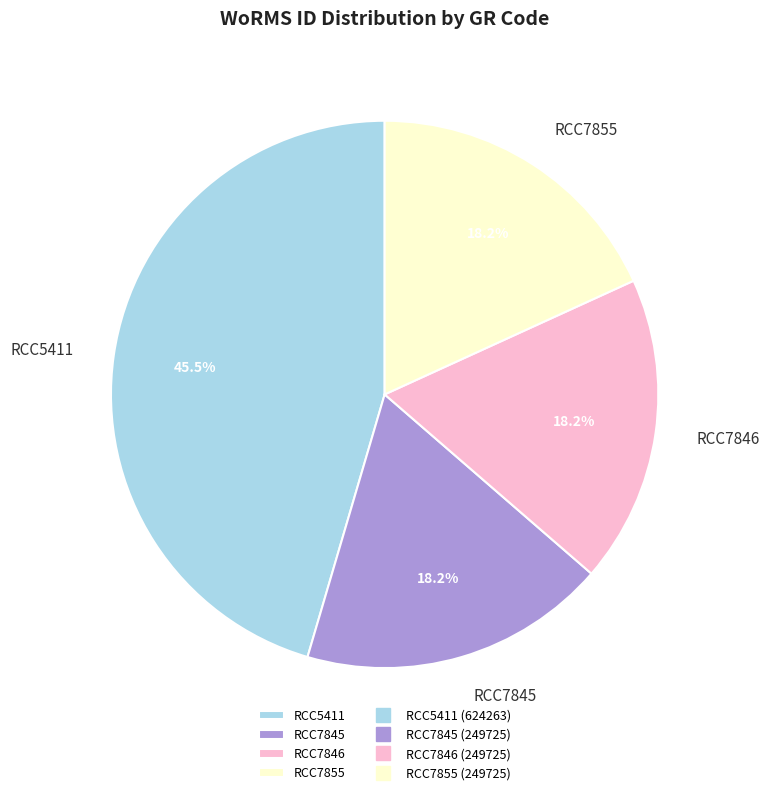

To the nearest percent, what is the difference between the RCC5411 and RCC7855 slice percentages?

27%